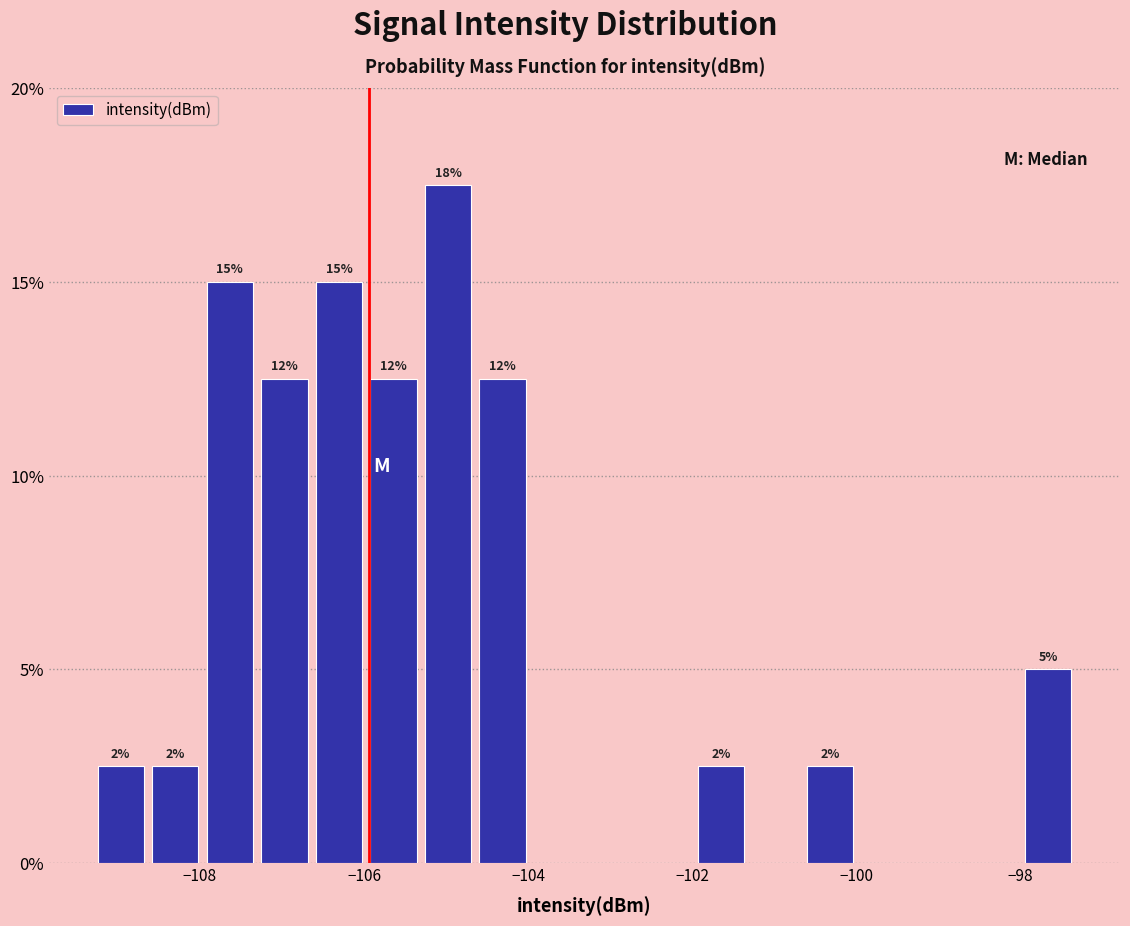

Read against the x-axis, roughly where is the centre of the tallest bar?

-105.0